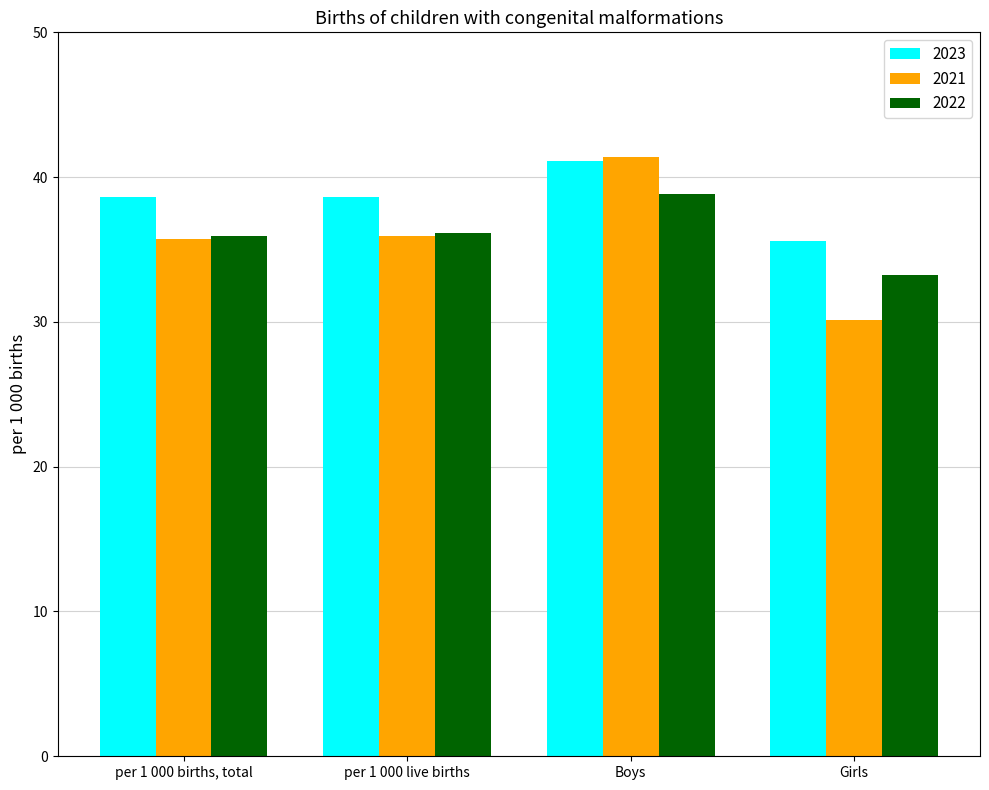

Which series changed the most between Boys and Girls?

2021